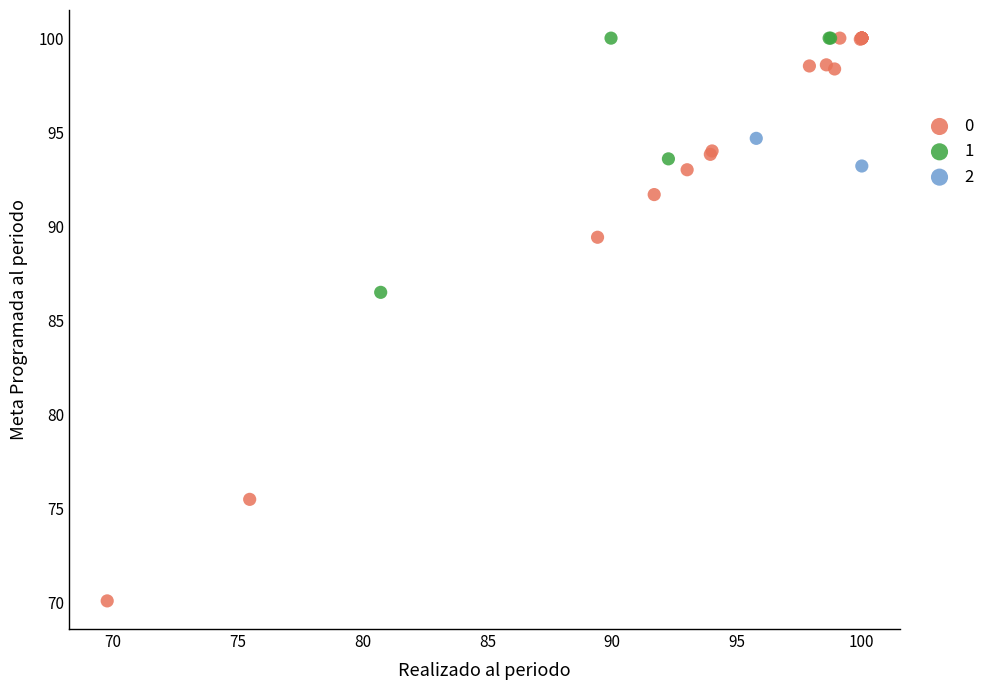

Which series has the widest spread of Y values?

0